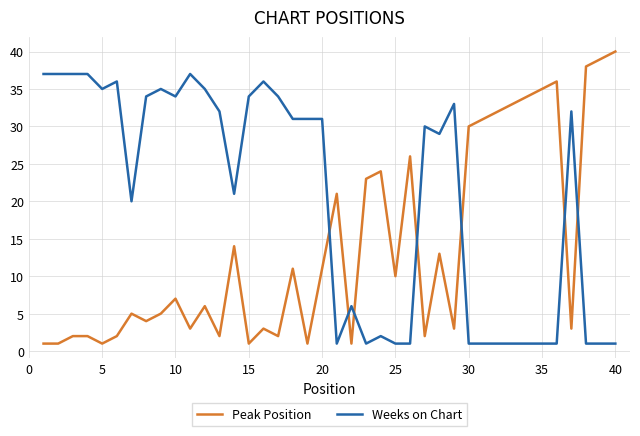

List the series in order of their peak value, highest first.

Peak Position, Weeks on Chart